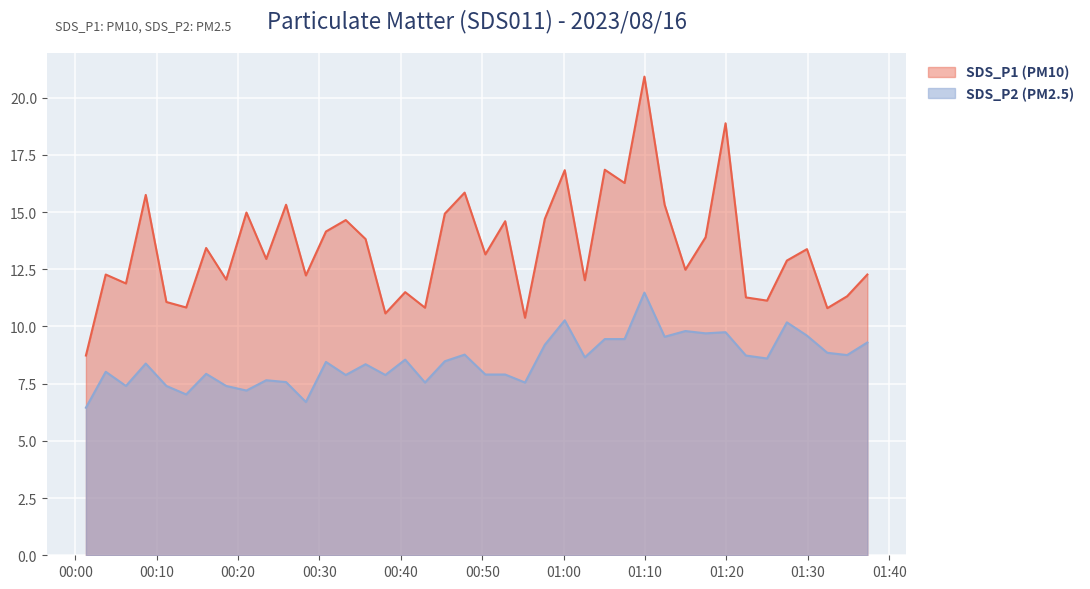

Between 2023/08/16 00:21:02 and 2023/08/16 00:57:41, which is larger?

2023/08/16 00:21:02